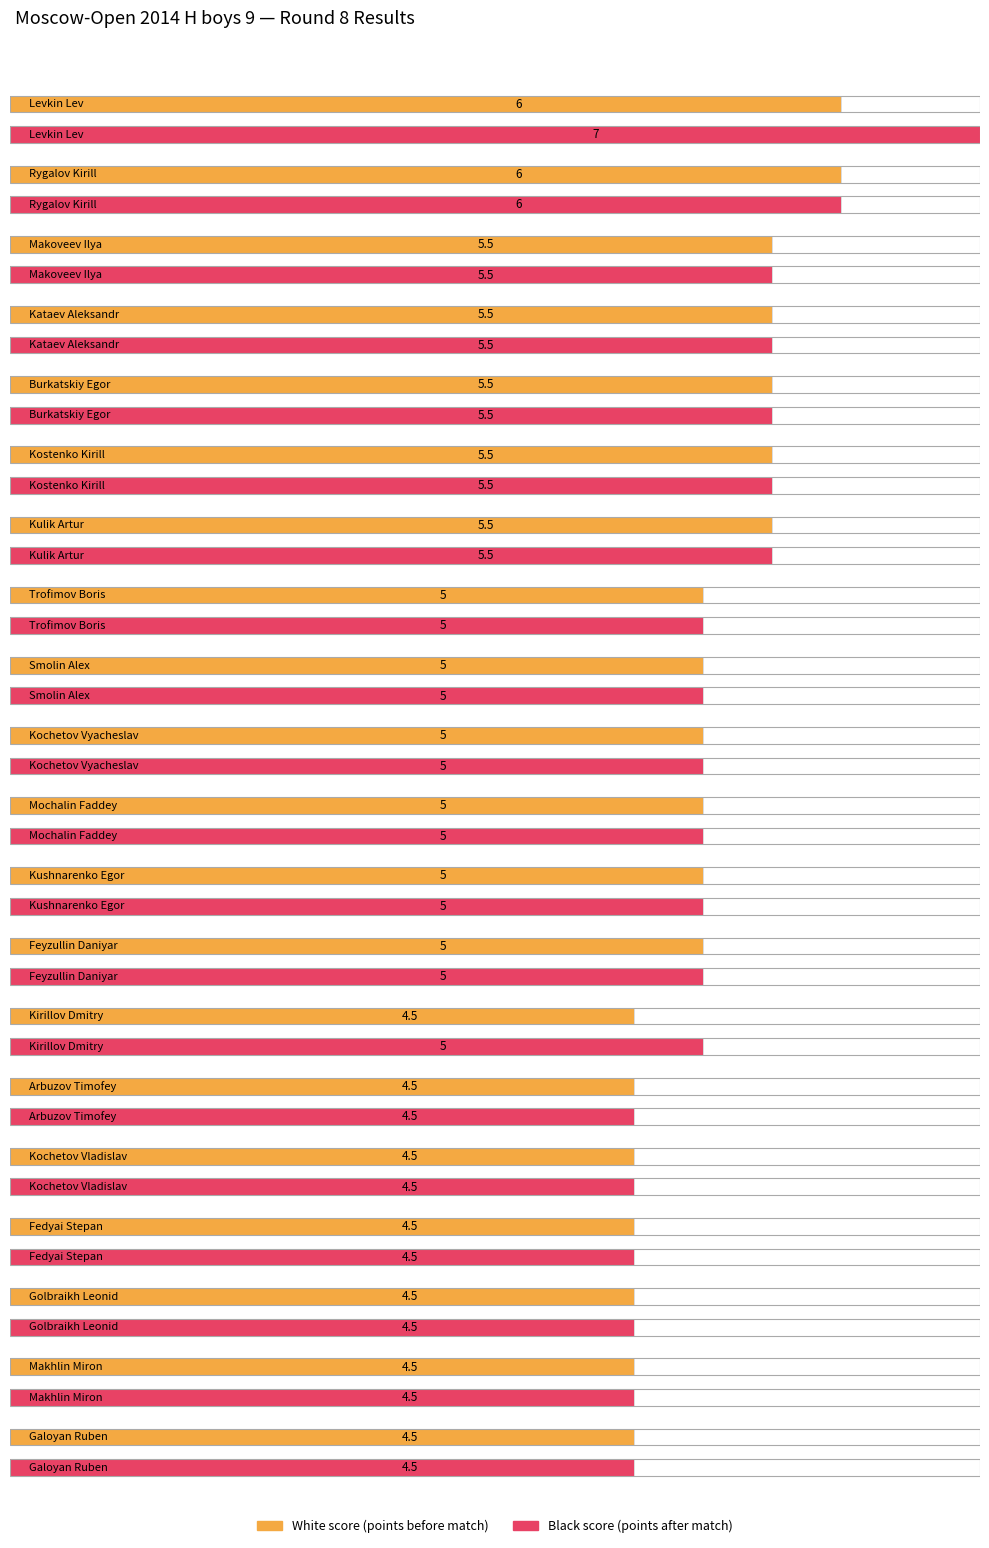

How many data points in Avg score (black) are less than 5?

6